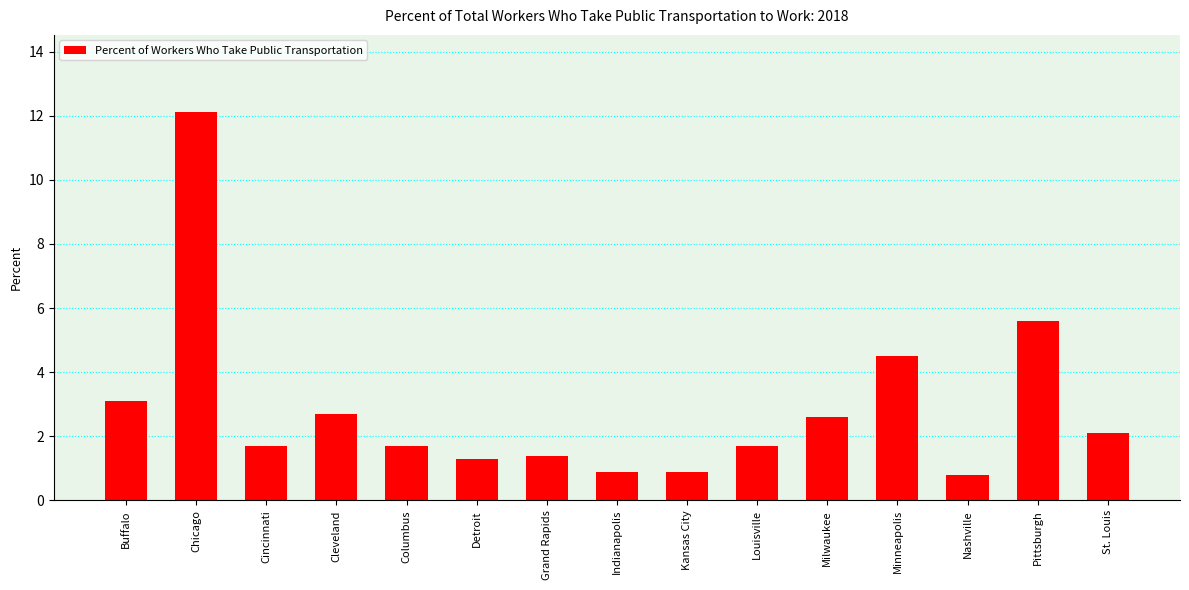

True or false: the data shows 1.0 at Buffalo.

False